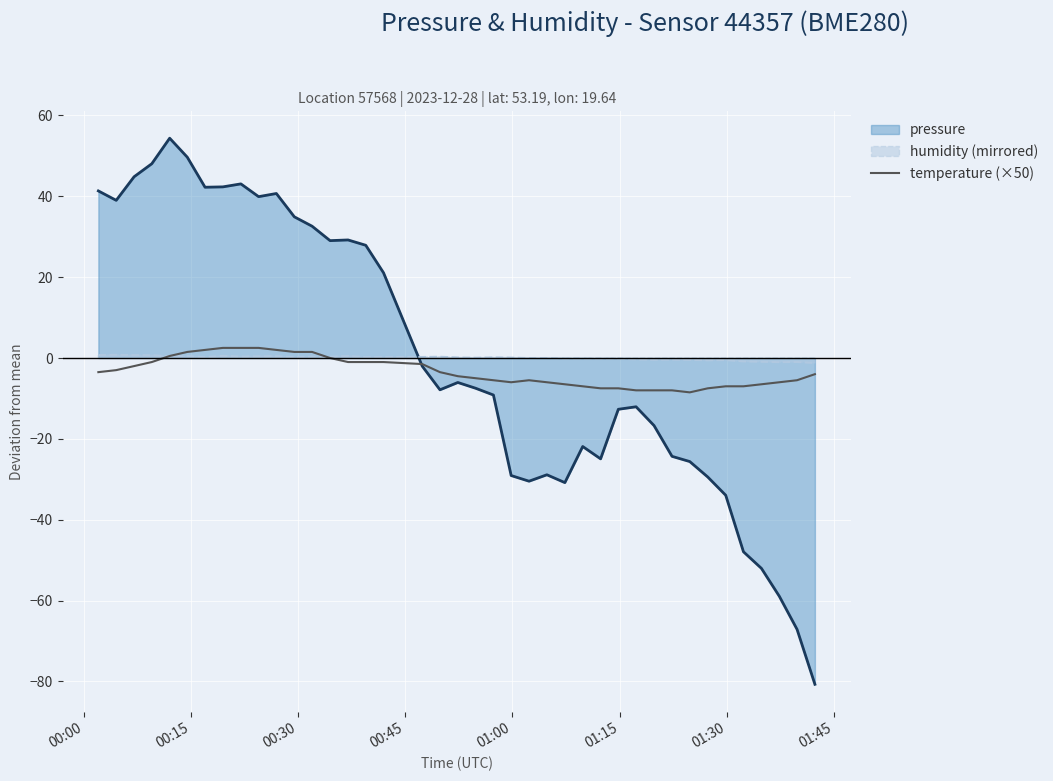

How many distinct data groups are displayed?

3